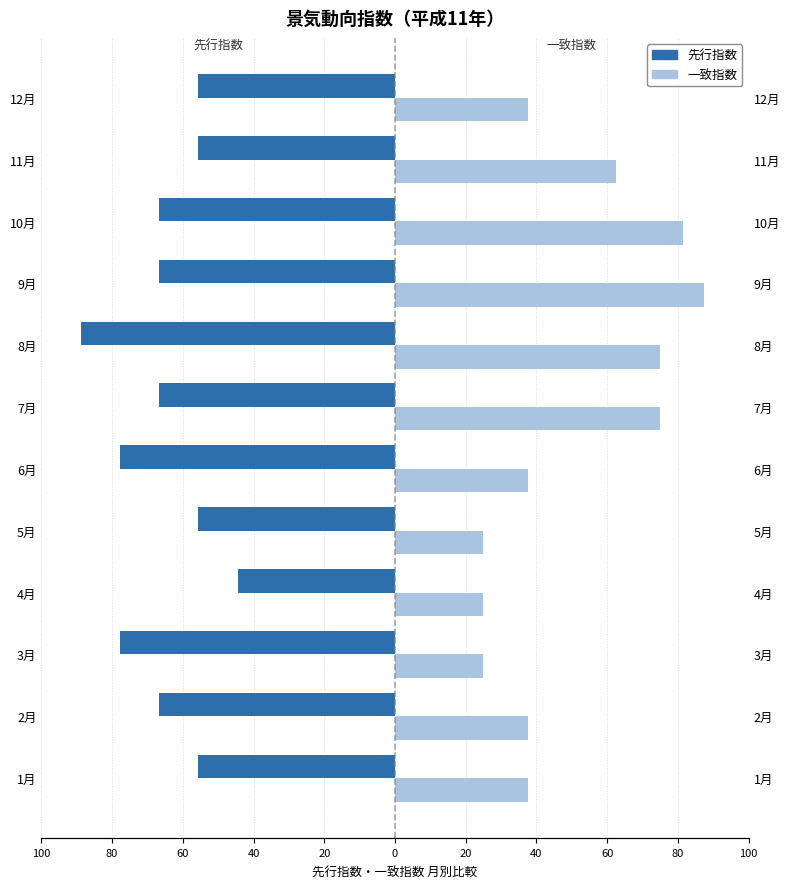

Between 100 and 80, which series saw the biggest shift?

先行指数